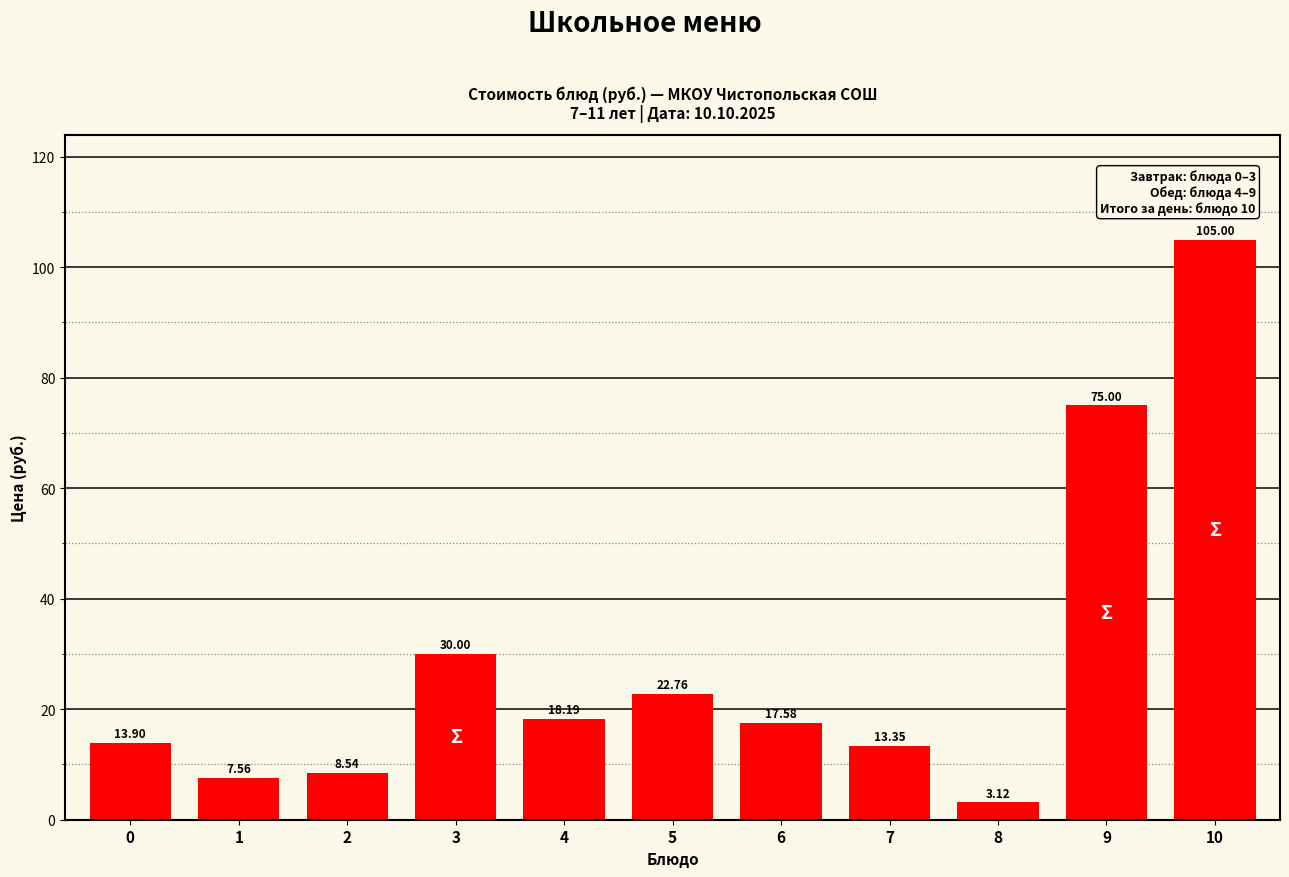

What is the difference between the values at 8 and 1?

4.4